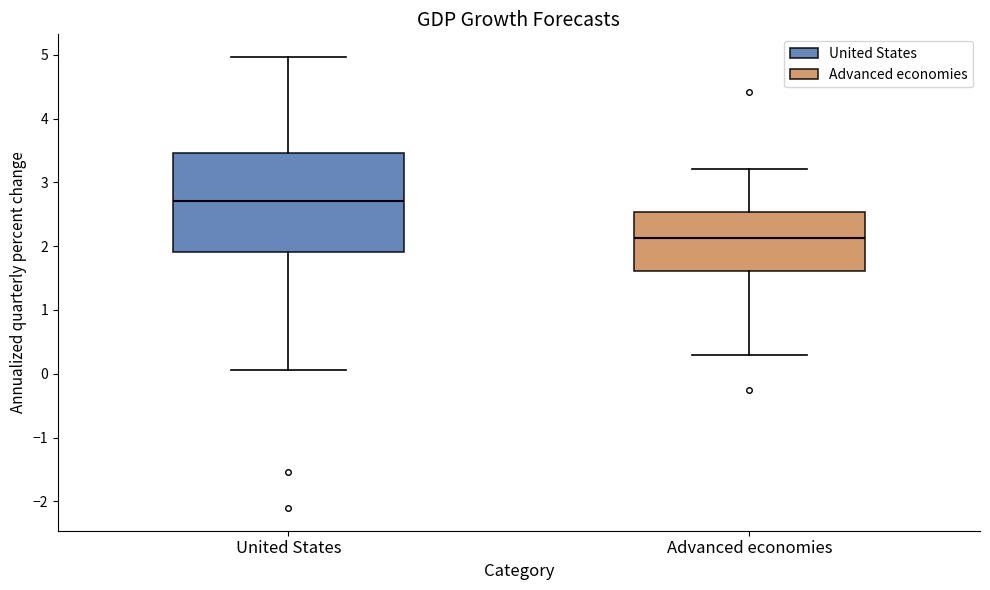

Reading left to right, transcribe this box plot: for each box, give where its median line is, the range the box spans, and where its two whiskers end, as read against the y-axis. The values are not printed on the chart, so give them approximately, as read against the axis.

United States: median 2.7, box 1.9 to 3.5, whiskers 0.1 to 5.0
Advanced economies: median 2.1, box 1.6 to 2.5, whiskers 0.3 to 3.2